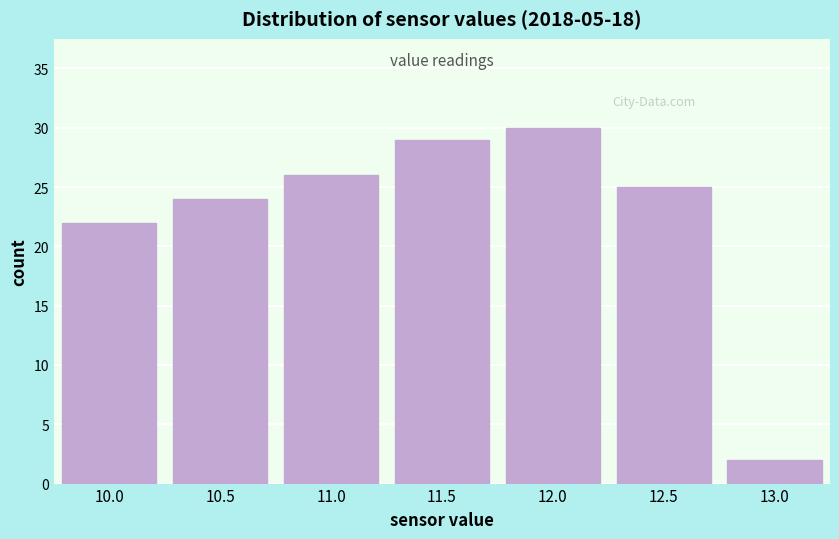

Reading left to right, transcribe all the data shown in this chart.

22	24	26	29	30	25	2